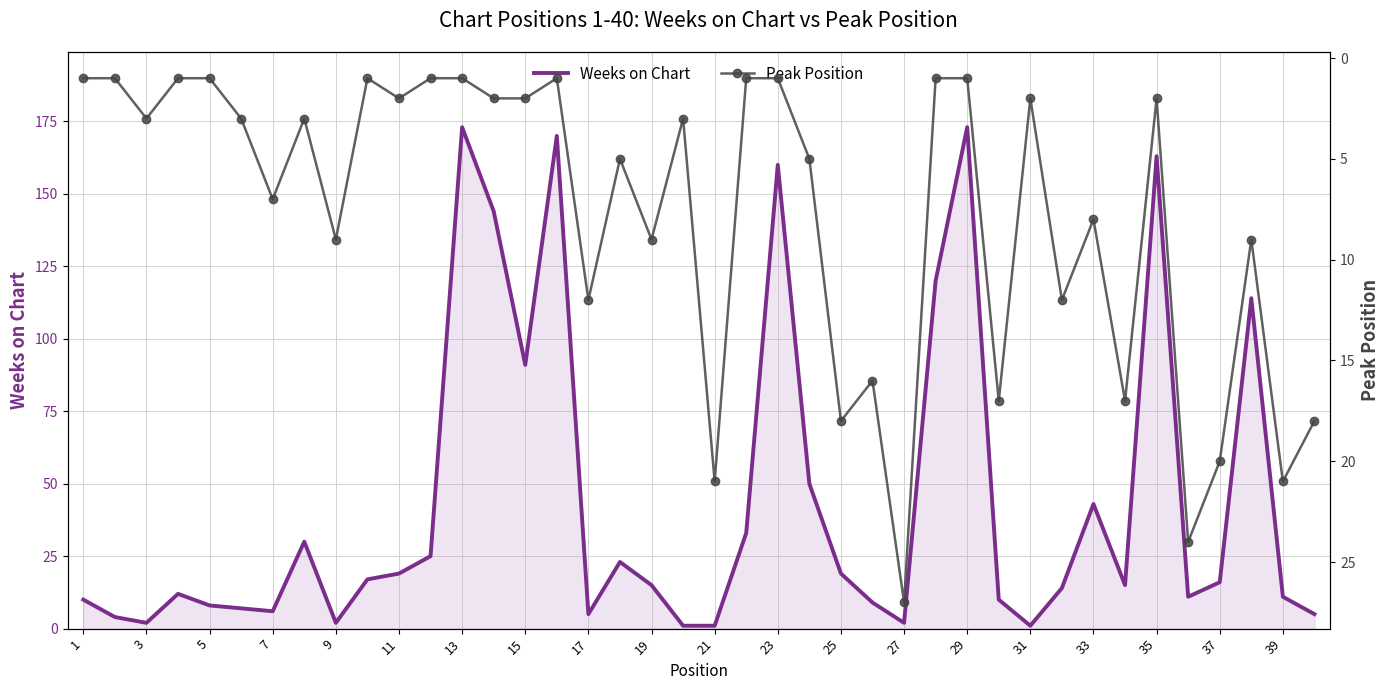

What is the difference between the maximum and minimum values in the Weeks on Chart series?

172